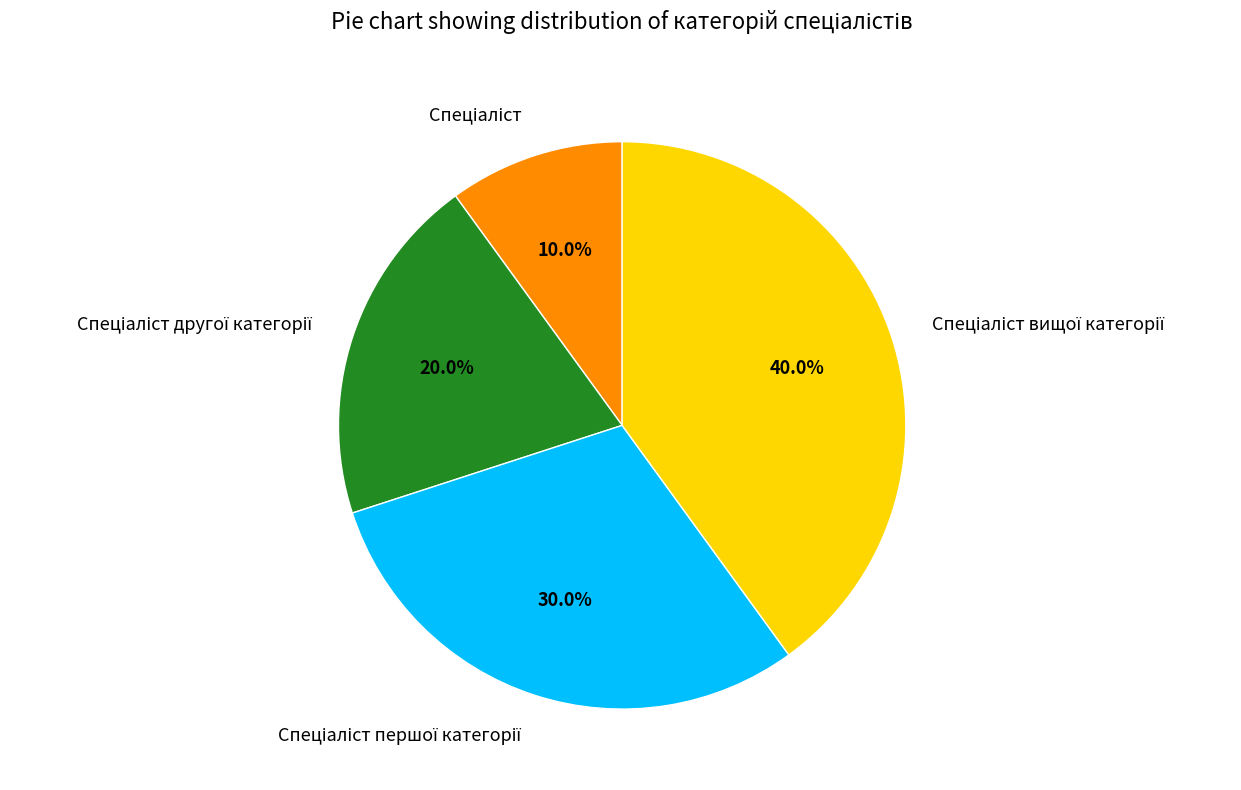

Does any single category account for the majority?

No